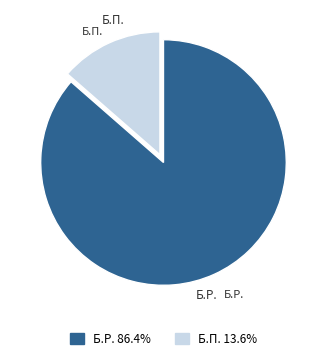

Is the sum of Б.П. and Б.Р. greater than half?

Yes